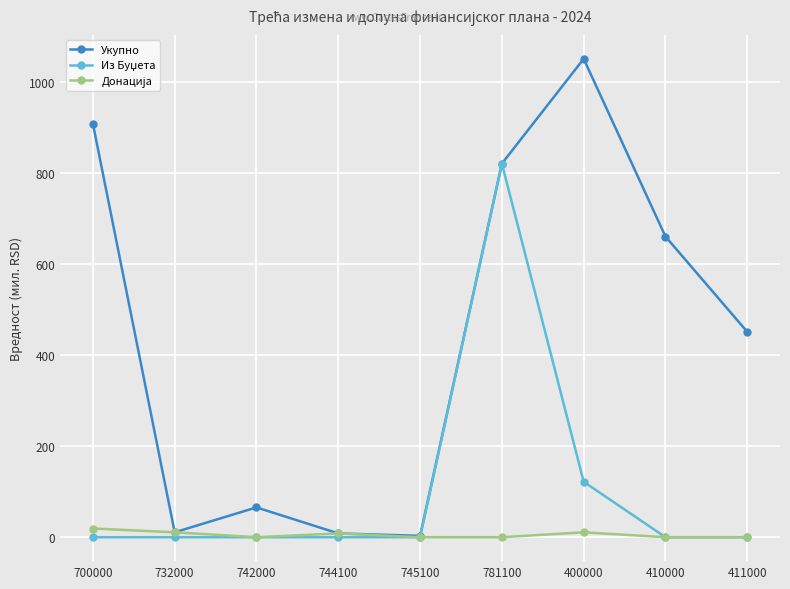

Does the chart have visible grid lines?

Yes